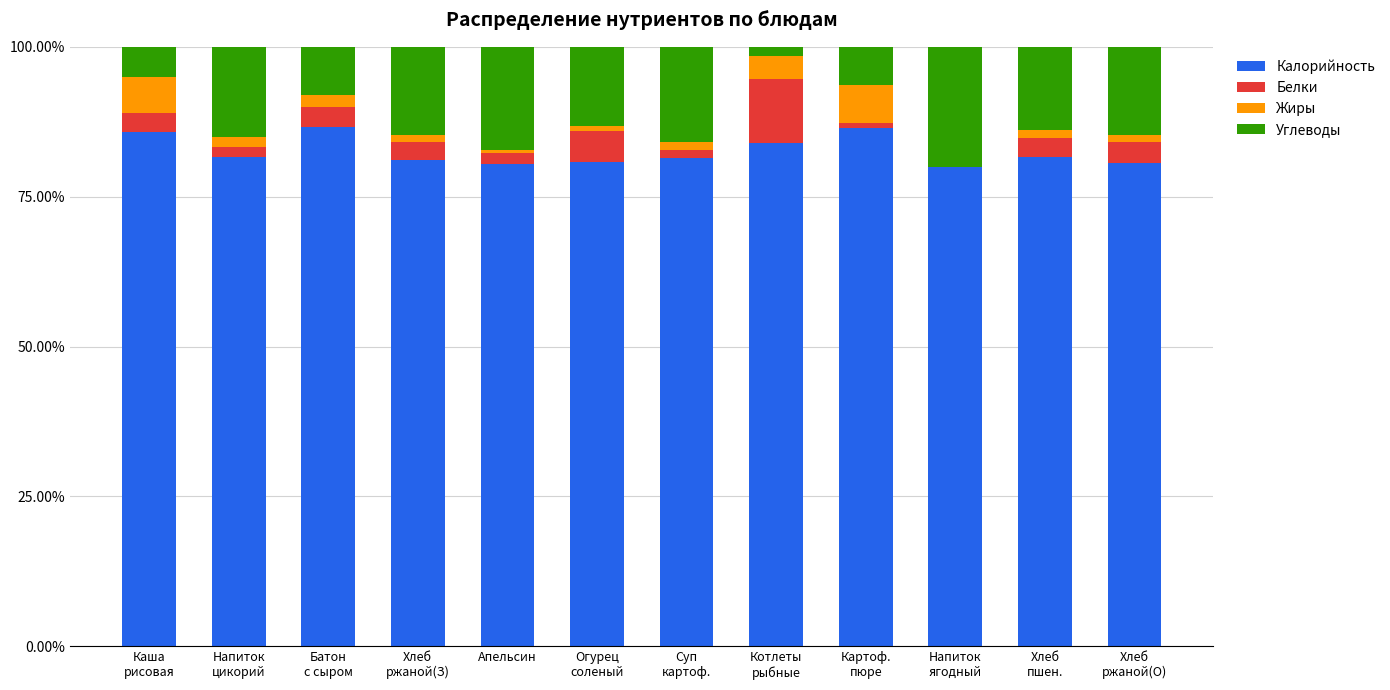

What is the sum of all Калорийность values?

990.4